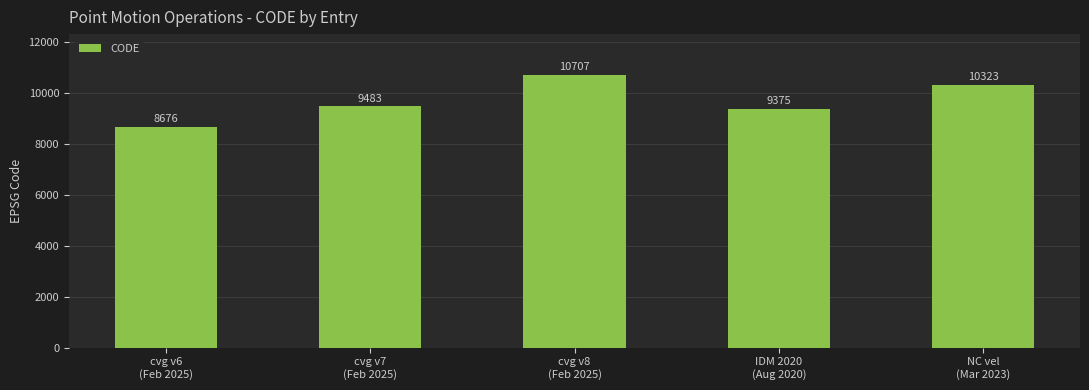

Reading left to right, extract all data points from this chart.

cvg v6
(Feb 2025)=8676	cvg v7
(Feb 2025)=9483	cvg v8
(Feb 2025)=10707	IDM 2020
(Aug 2020)=9375	NC vel
(Mar 2023)=10323